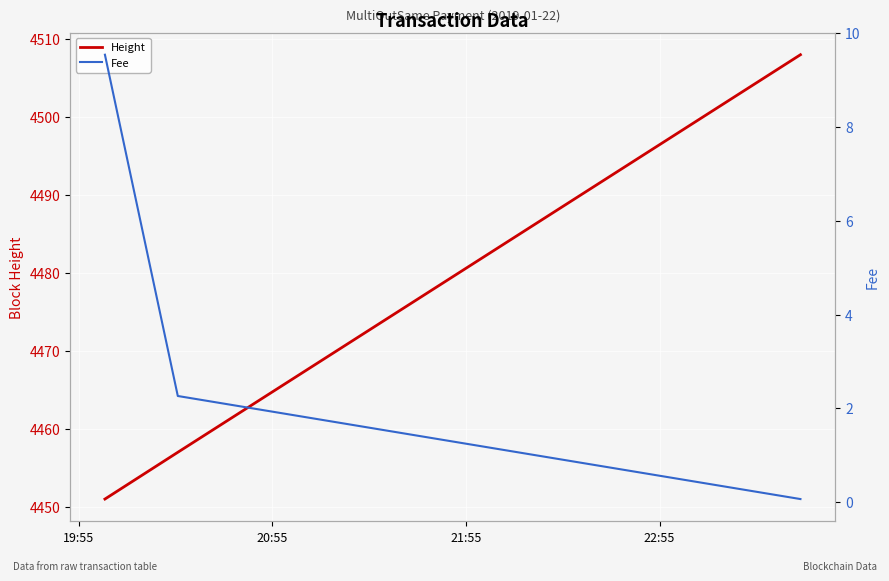

What is the difference between the maximum and minimum values in the Height series?

57